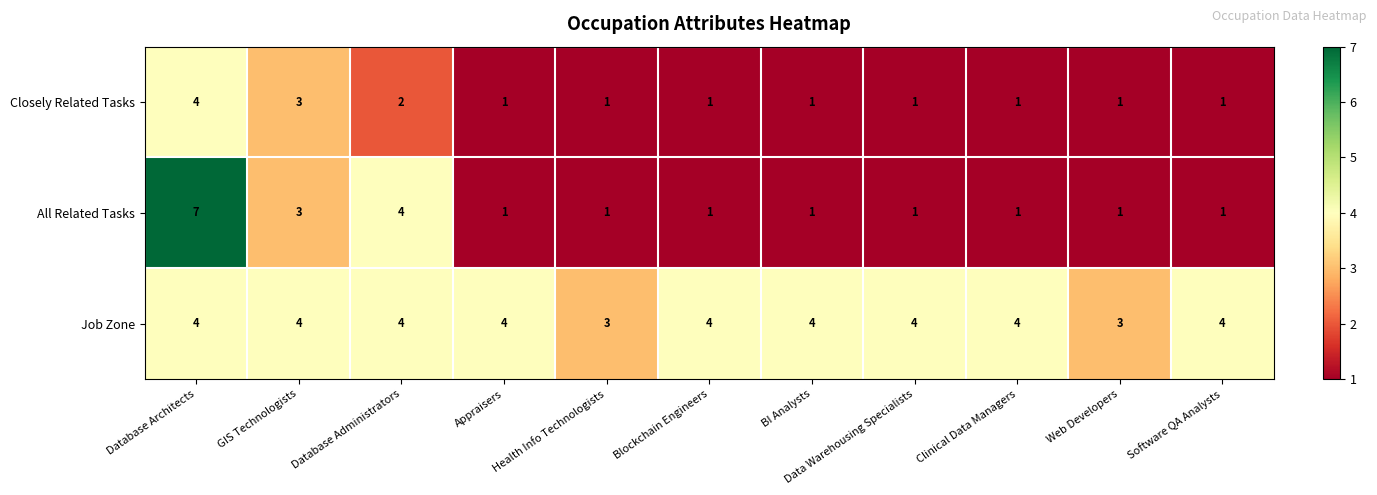

Is it true that Job Zone equals 4 at Clinical Data Managers?

True